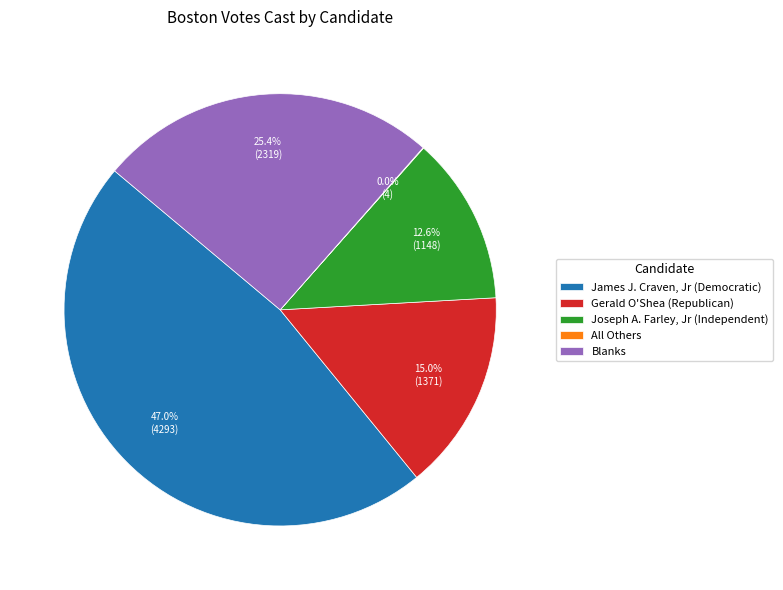

Do James J. Craven, Jr (Democratic) and Blanks together represent more than half of the pie?

Yes